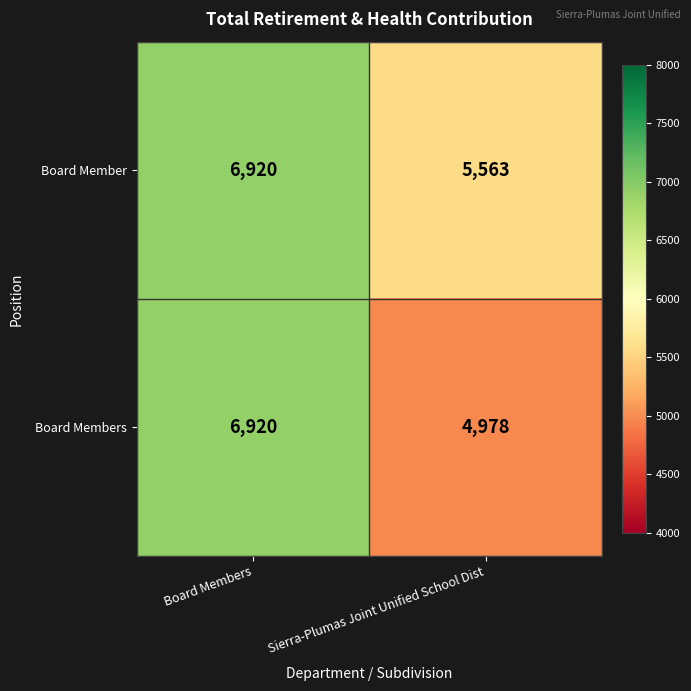

The Board Members series shows 3457 at Board Members. True or false?

False